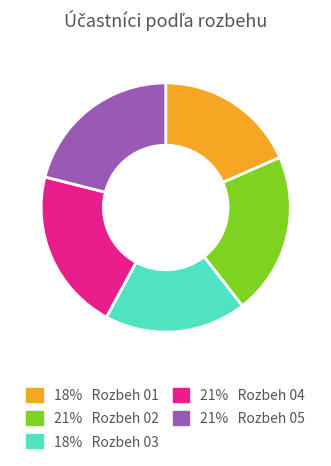

Is there a majority slice in this chart?

No